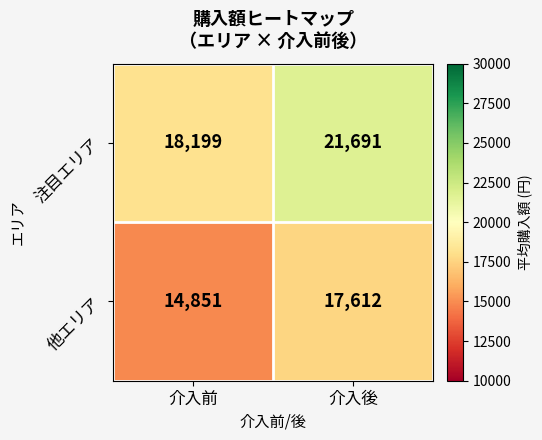

Where is 注目エリア nearest to the value 19945?

介入前